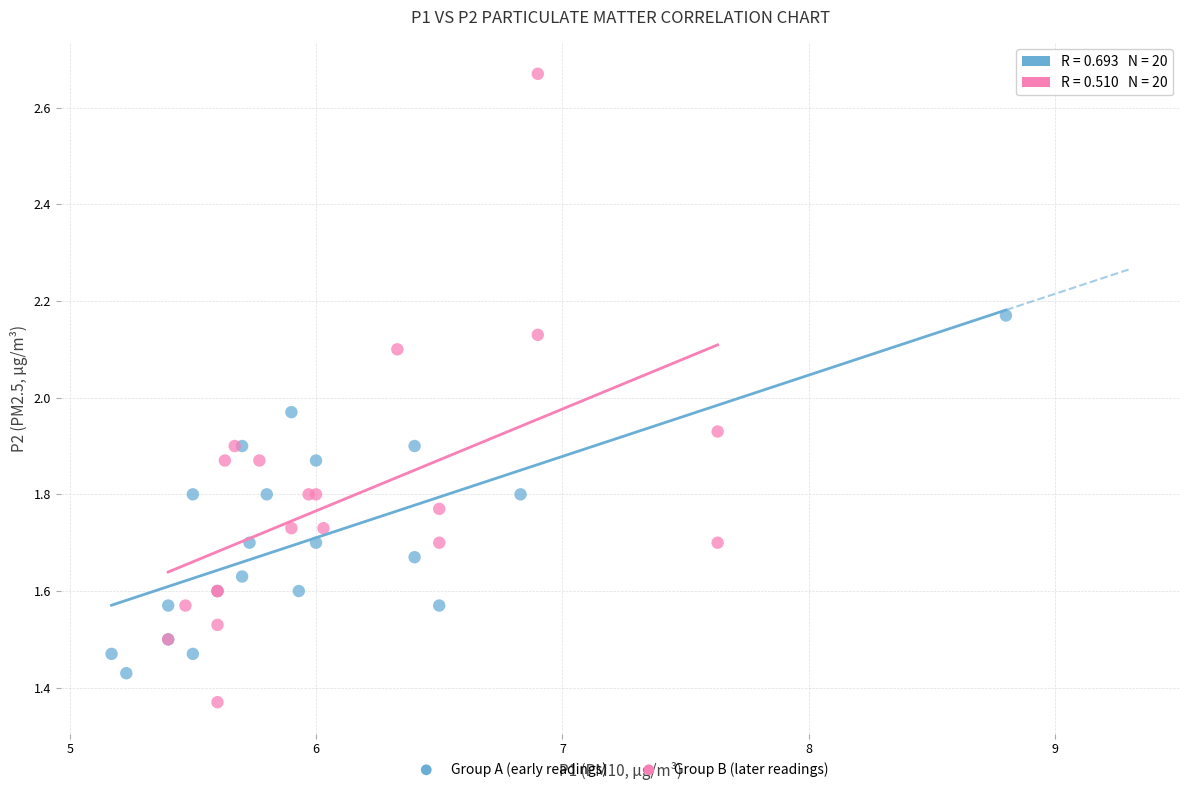

What are all the series names shown in the legend?

Group A (early readings), Group B (later readings)